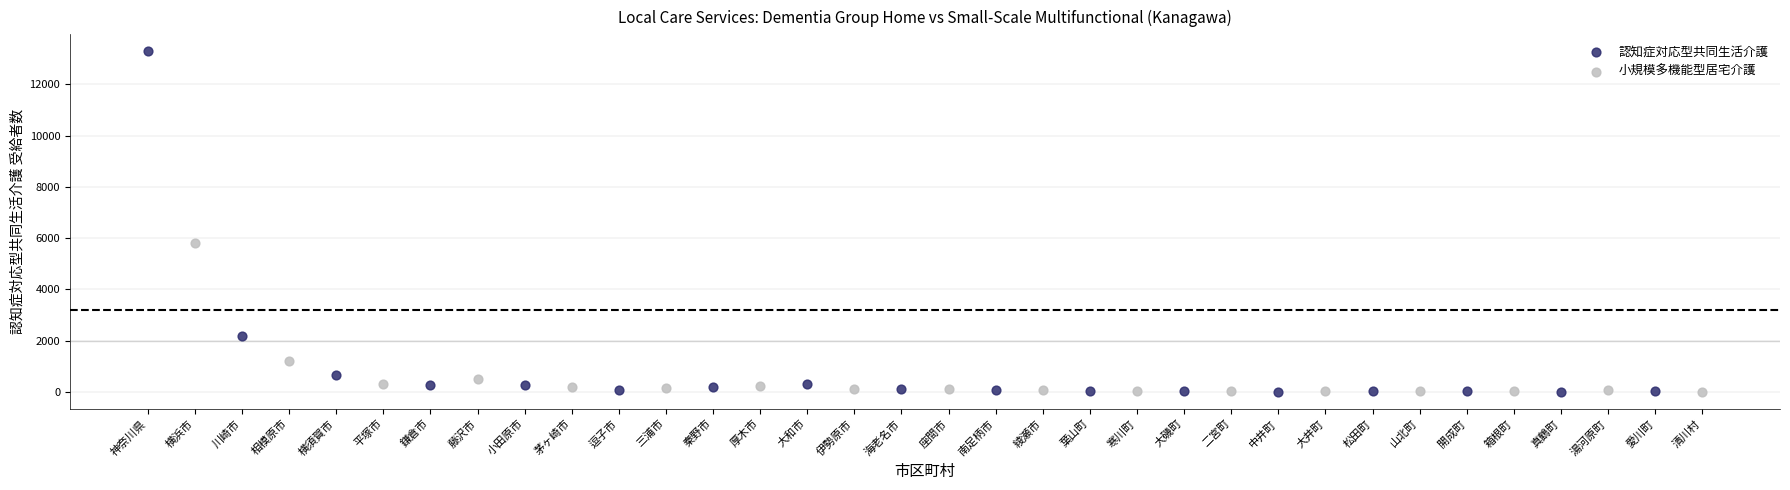

Which series reaches the maximum Y coordinate?

認知症対応型共同生活介護